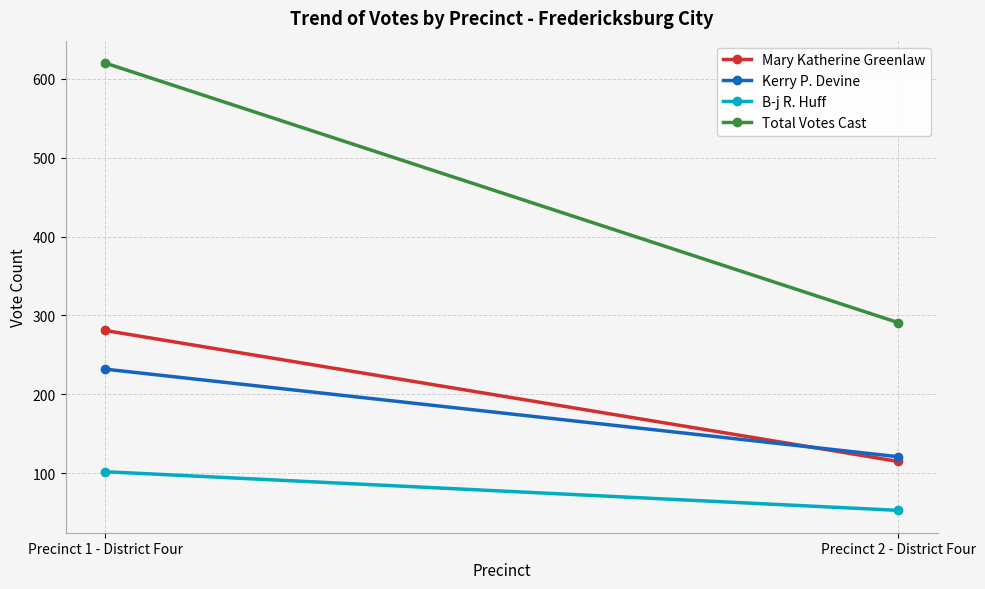

The Total Votes Cast series shows 620 at Precinct 1 - District Four. True or false?

True